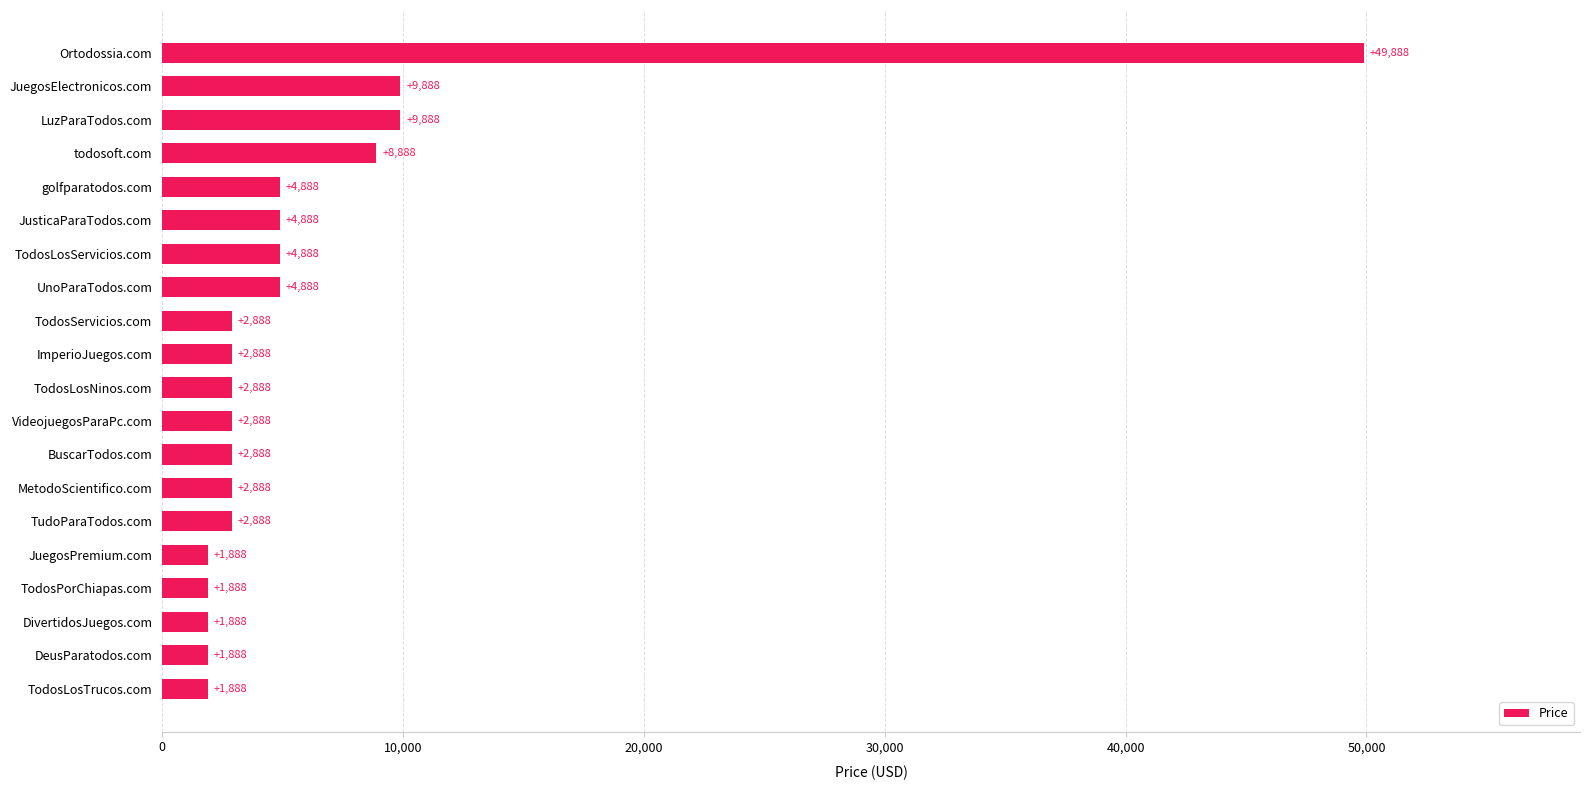

What is the difference between the maximum and minimum values?

48000